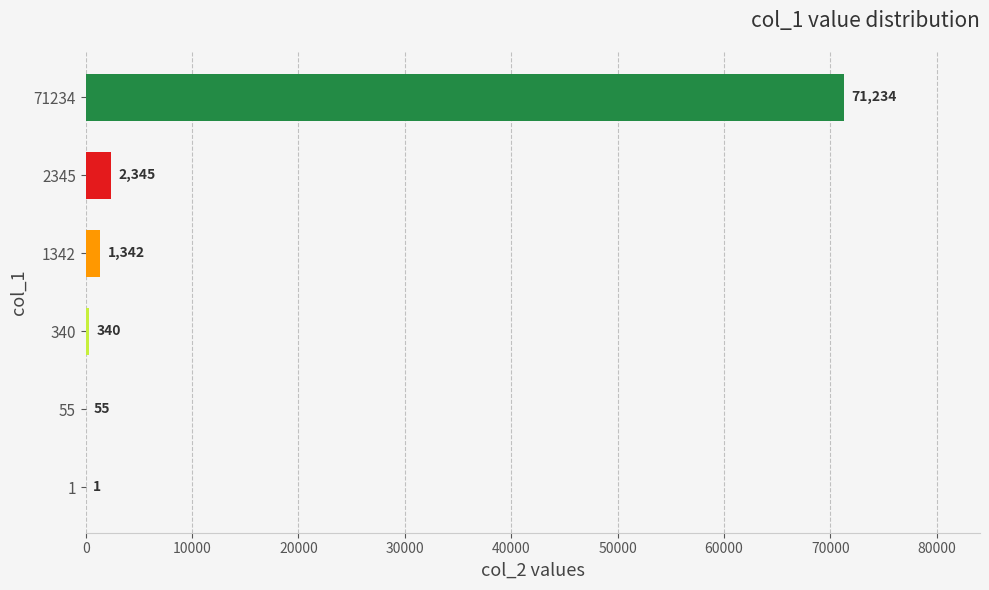

Is it true that the value at 71234 is 37507?

False